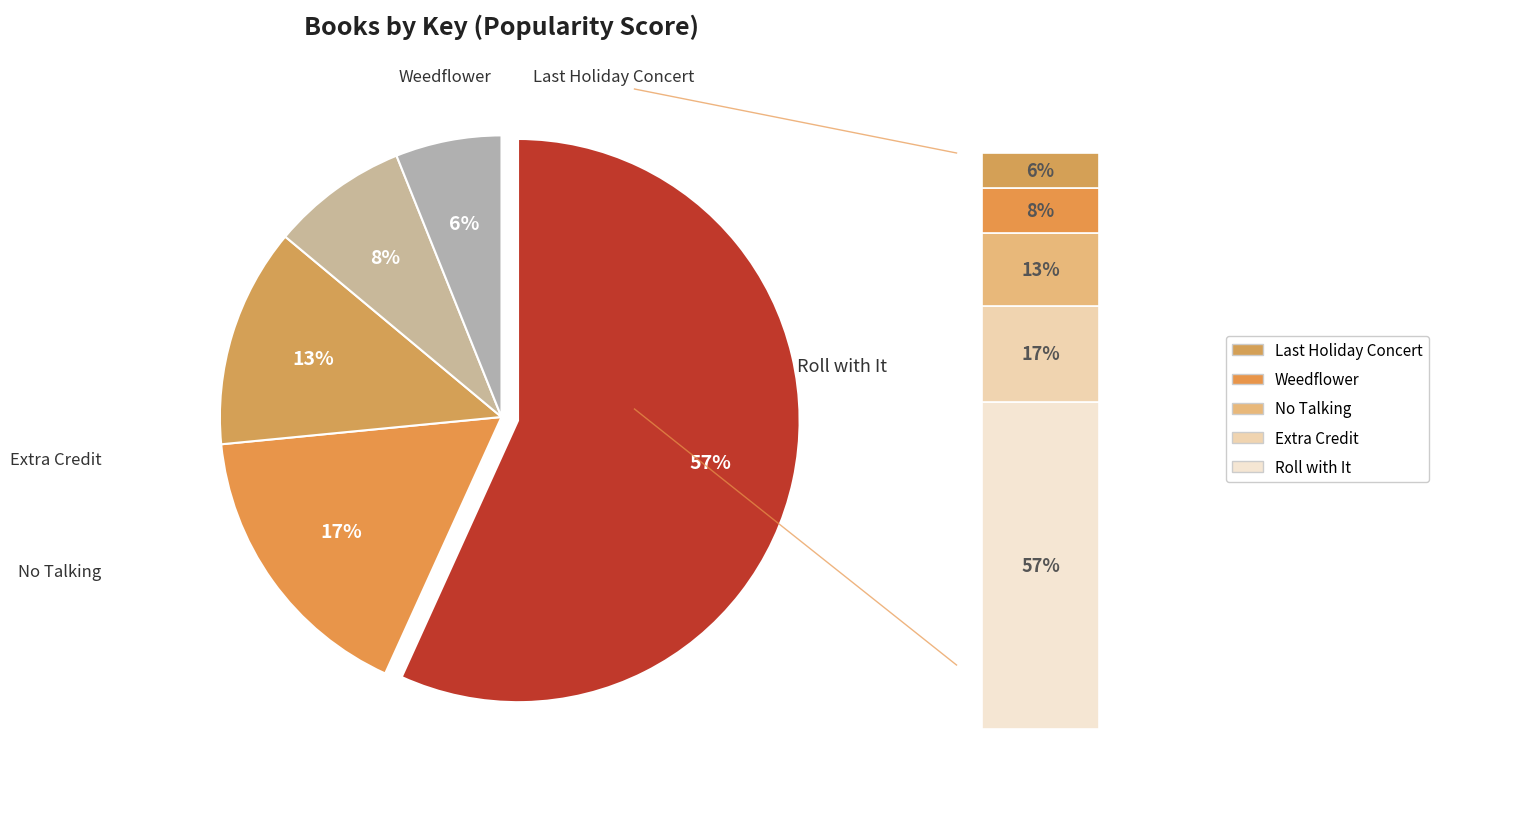

Approximately how many times larger is the value at Weedflower compared to Roll with It?

0.1